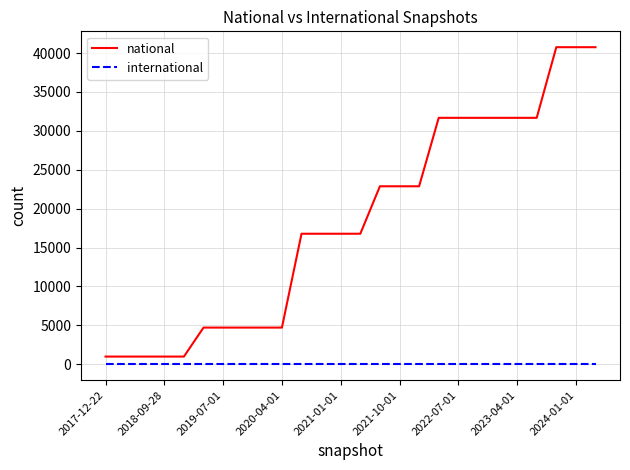

What is the sum of all national values?

476578